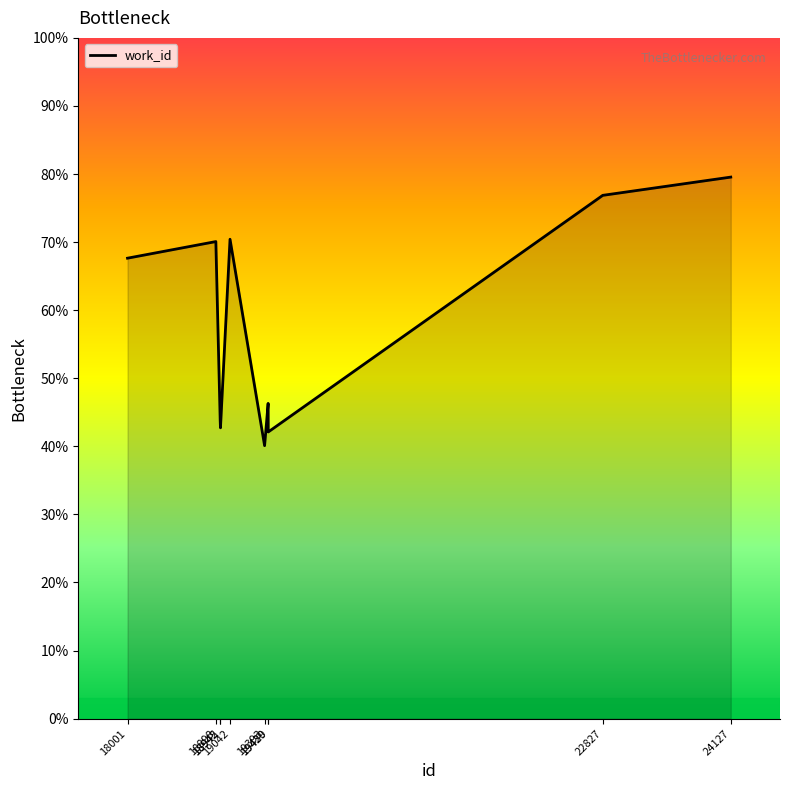

What is the smallest value displayed?

40.1